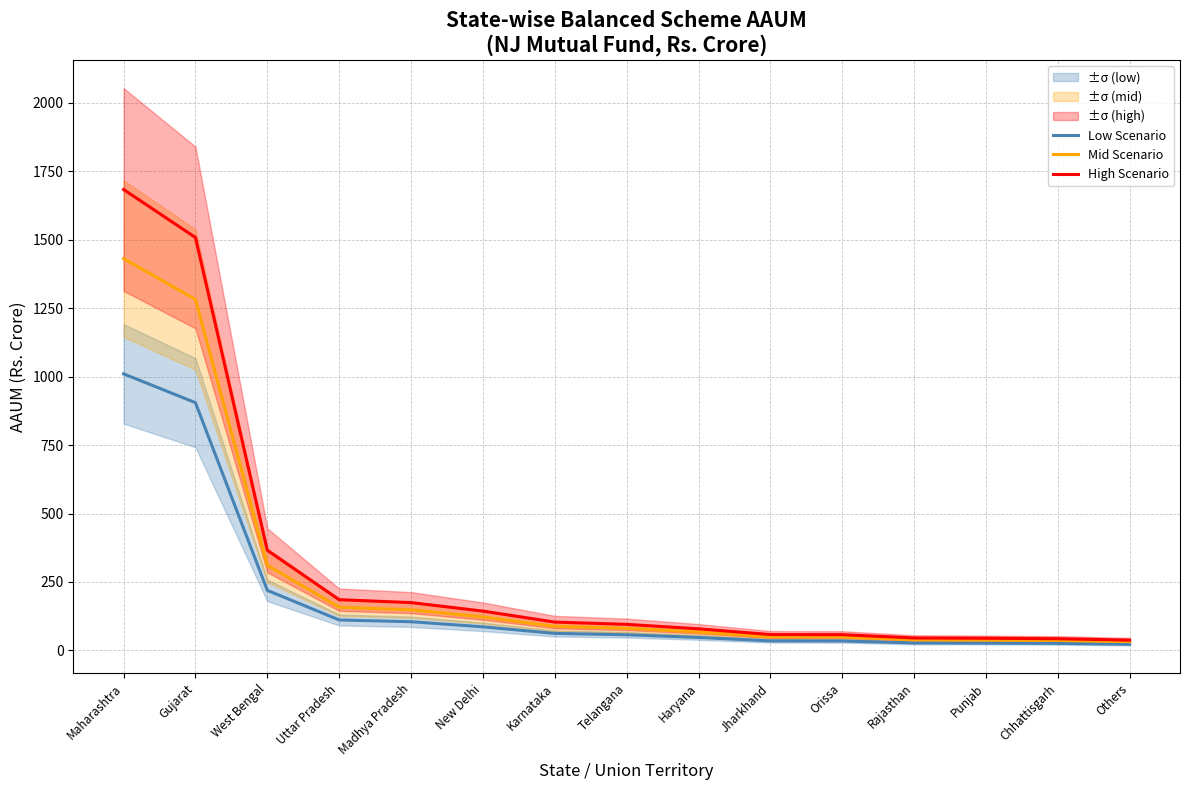

What is the difference between the highest and lowest values at Gujarat?

603.4